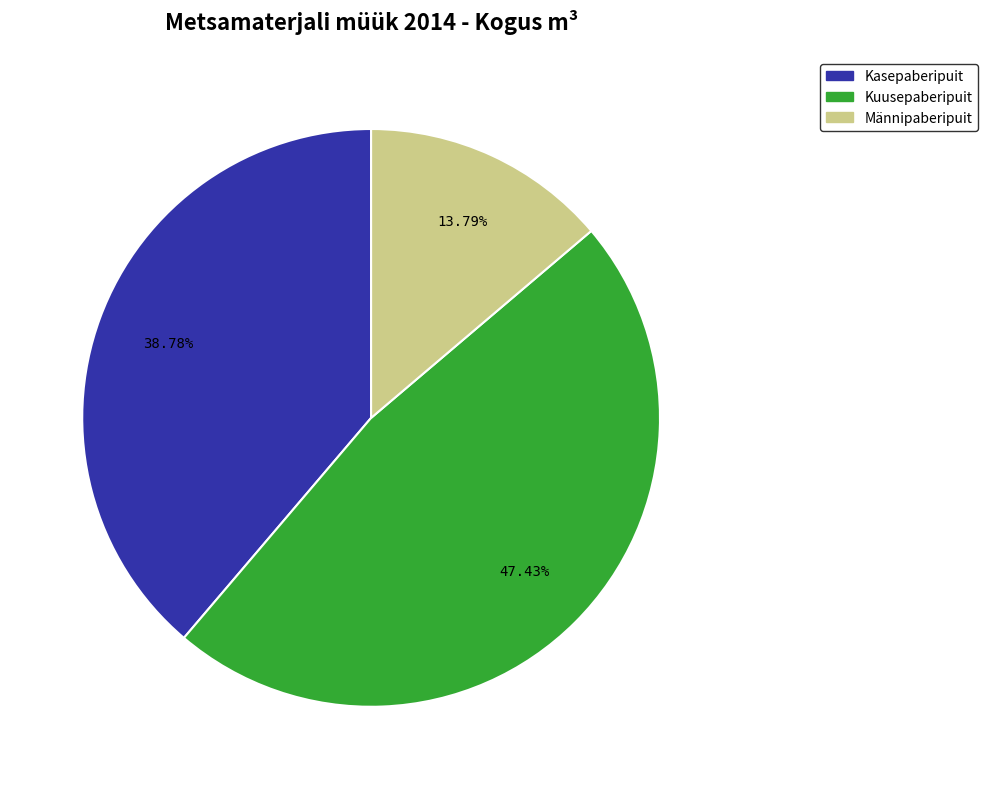

Is it true that Männipaberipuit is 24% of the pie?

False